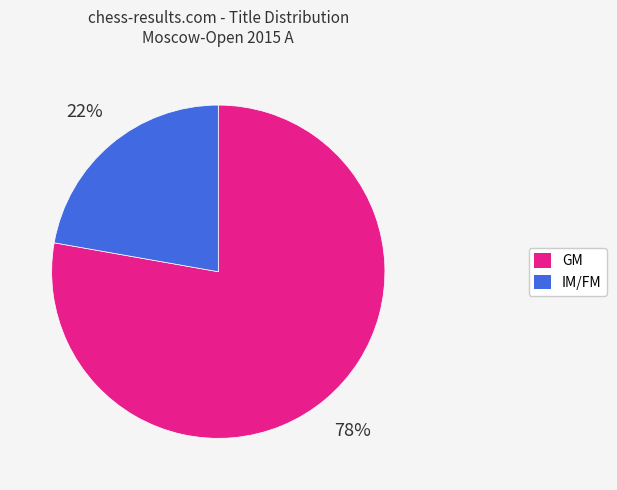

Which category has the biggest portion of the pie?

GM